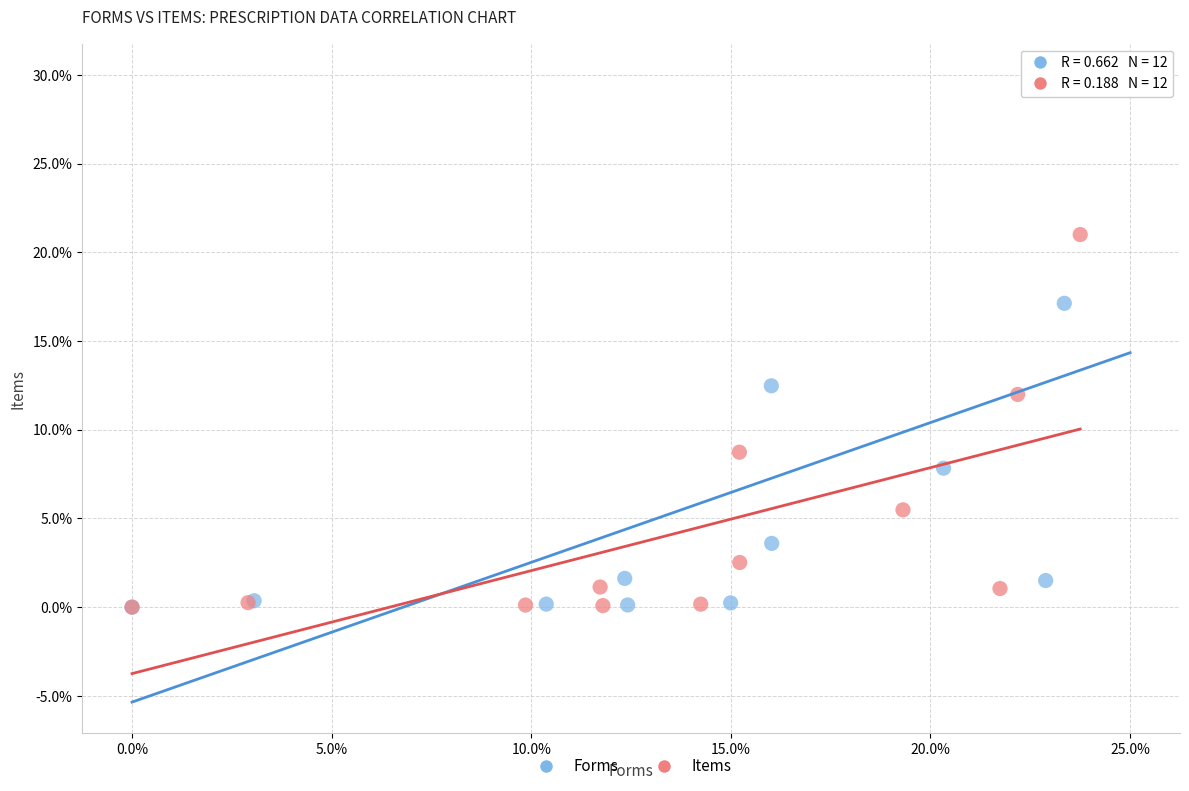

Which series reaches the maximum Y coordinate?

Forms